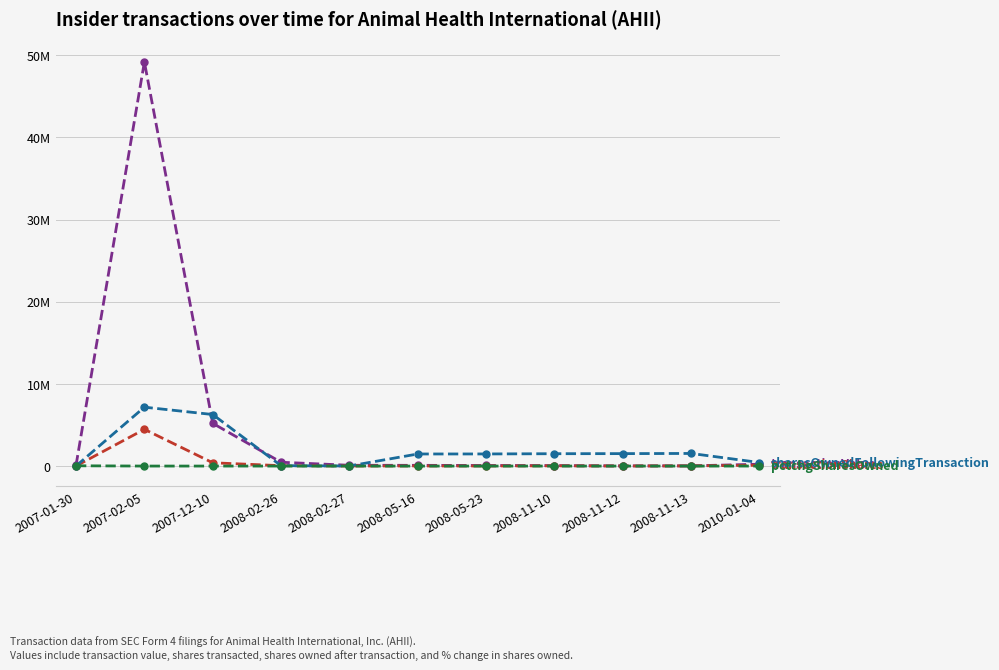

Is this an area chart (filled region under the line)?

No